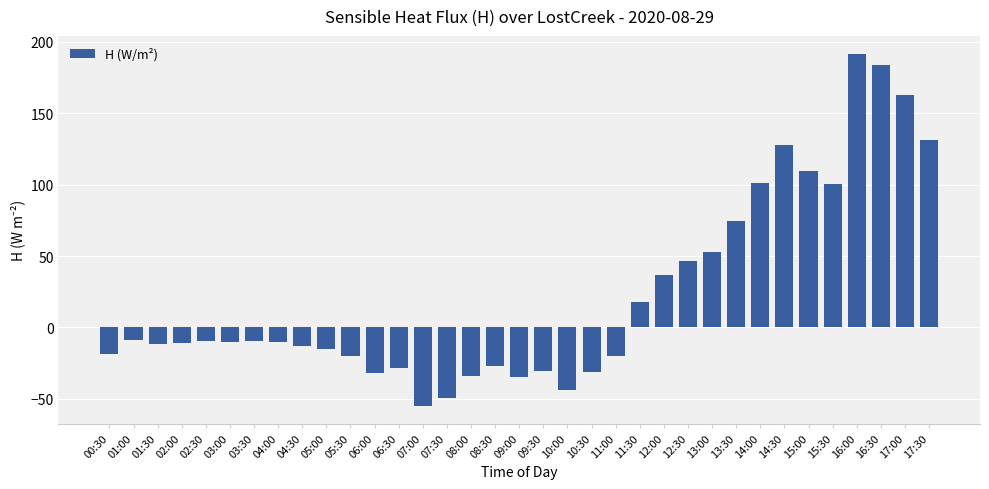

How many bars are there in total?

35